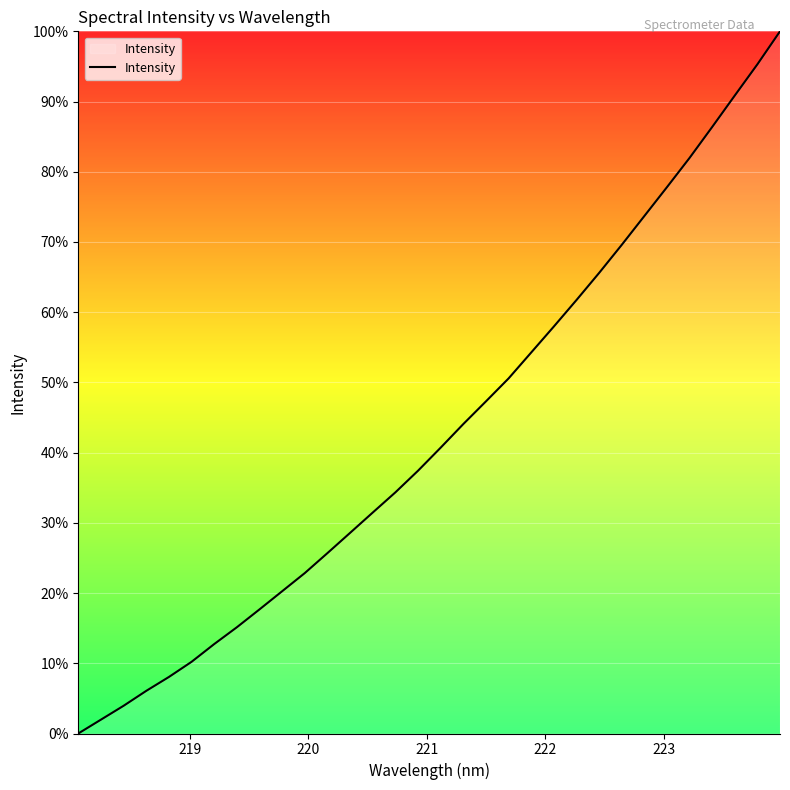

What is the difference between the maximum and minimum values?

100.0